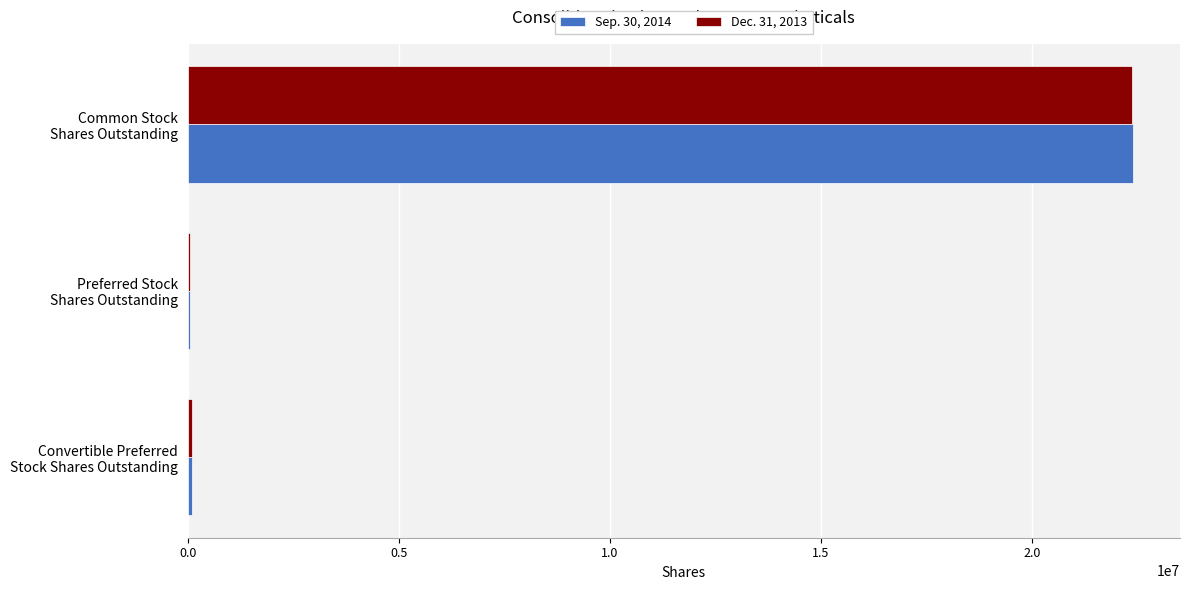

What are all the series names shown in the legend?

Sep. 30, 2014, Dec. 31, 2013